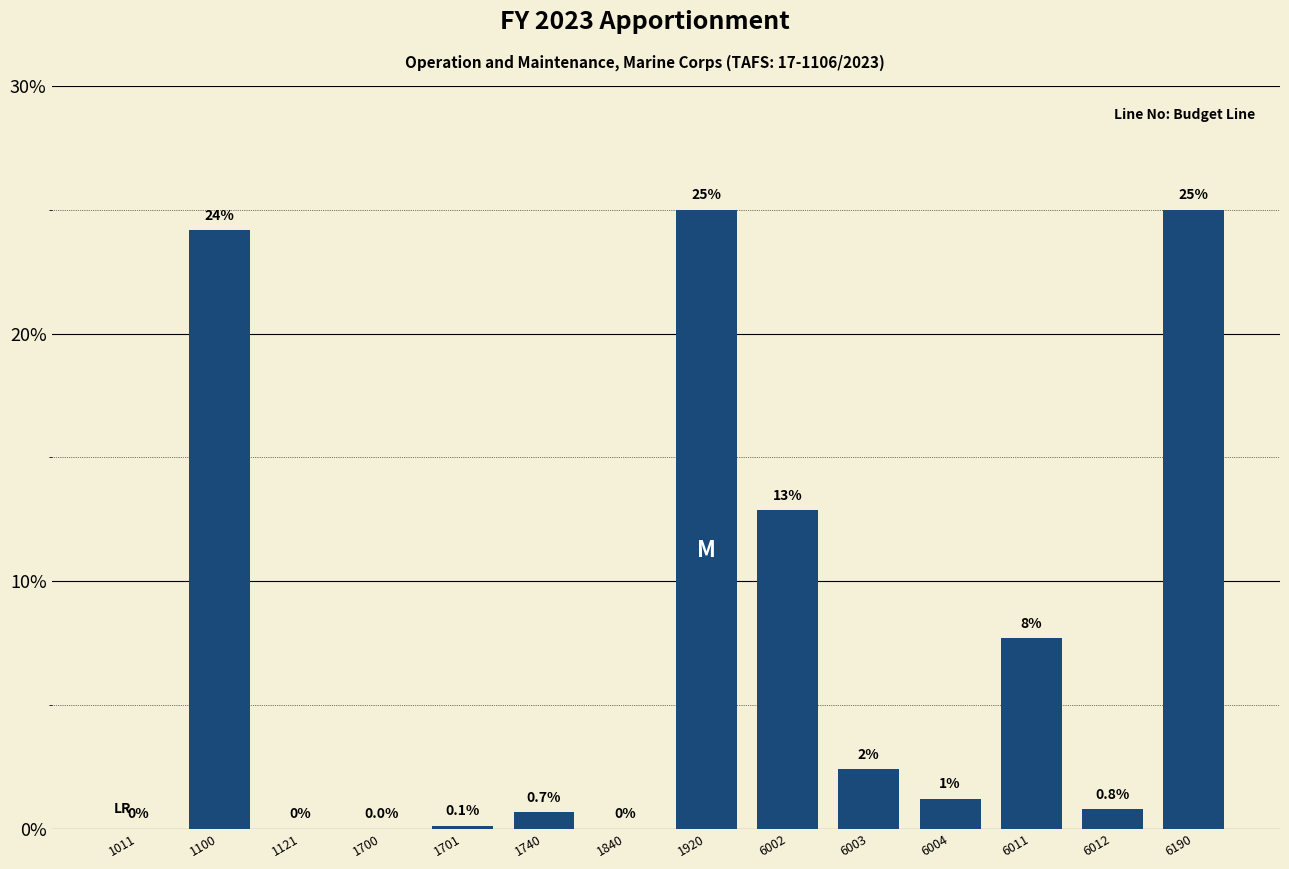

Approximately how many times larger is the value at 6011 compared to 1920?

0.3